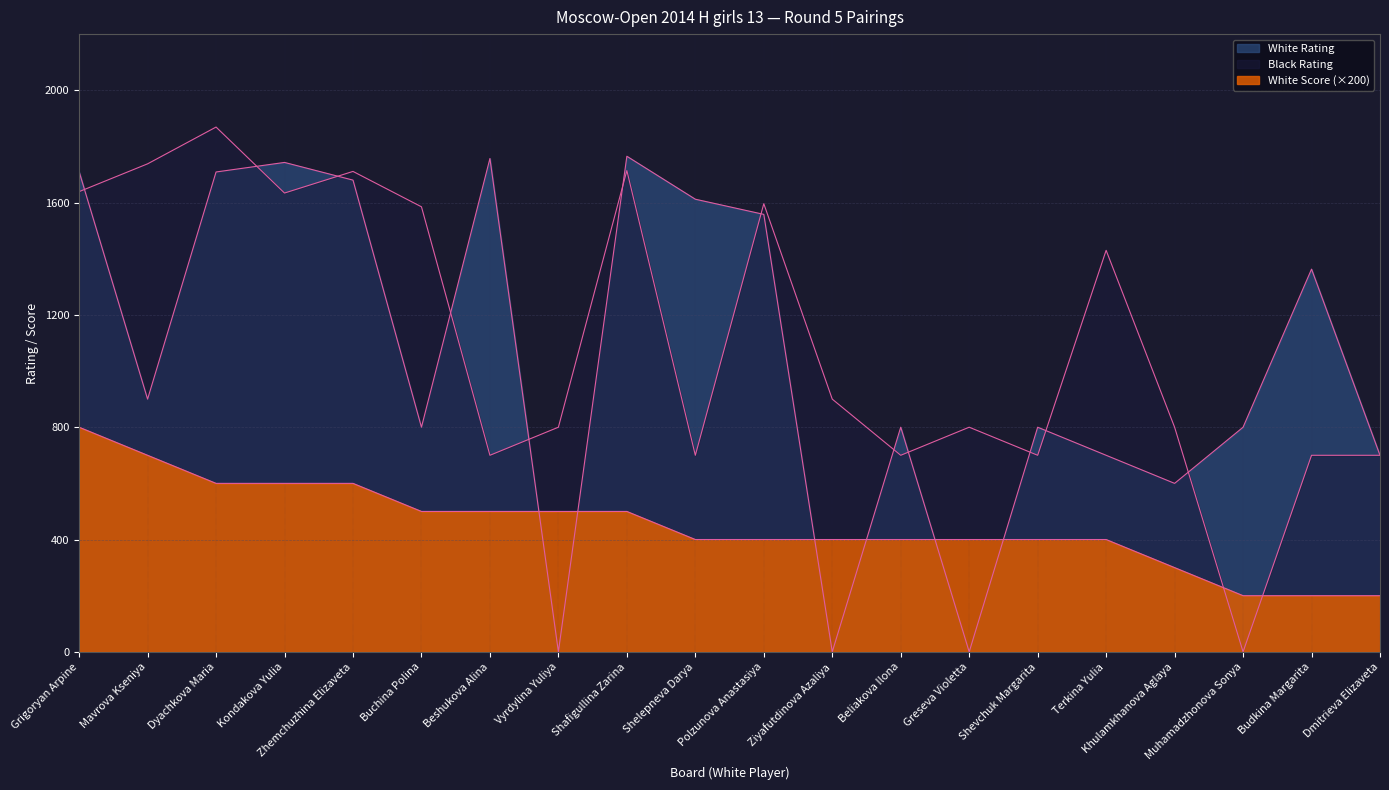

At which label does White Score first exceed 400?

Grigoryan Arpine